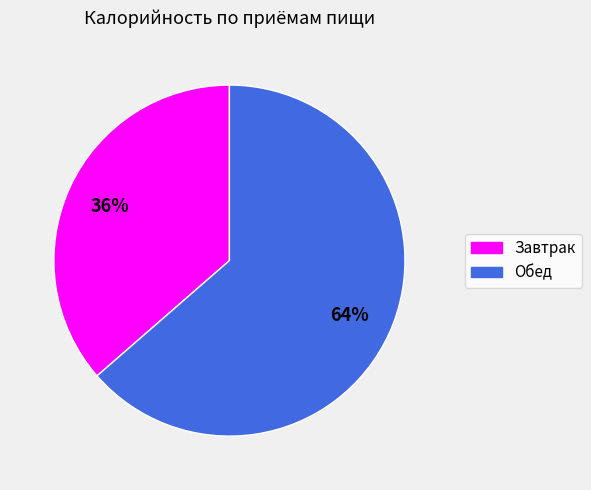

Which category has the biggest portion of the pie?

Обед